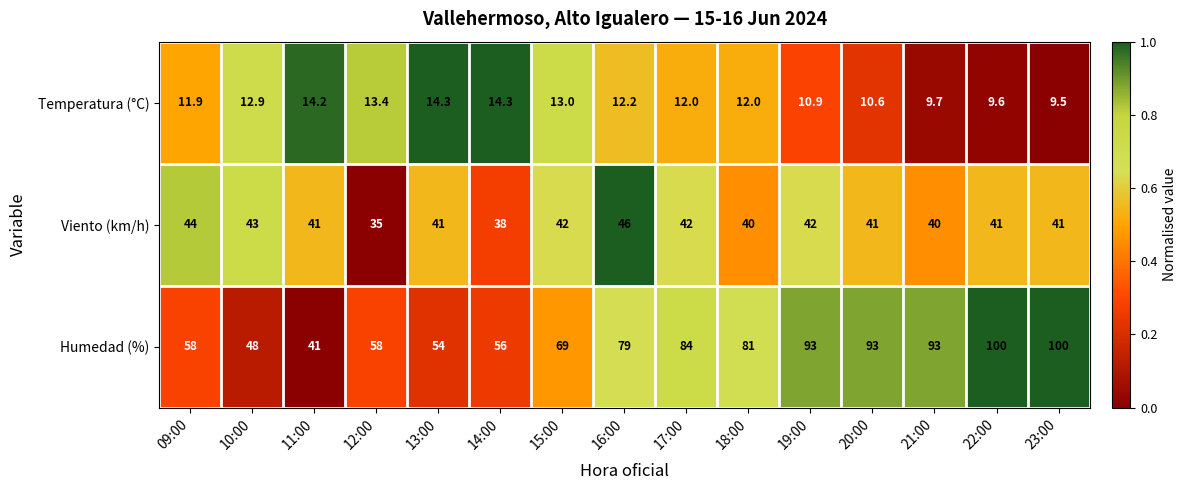

Between 11:00 and 17:00, which series saw the biggest shift?

Humedad (%)